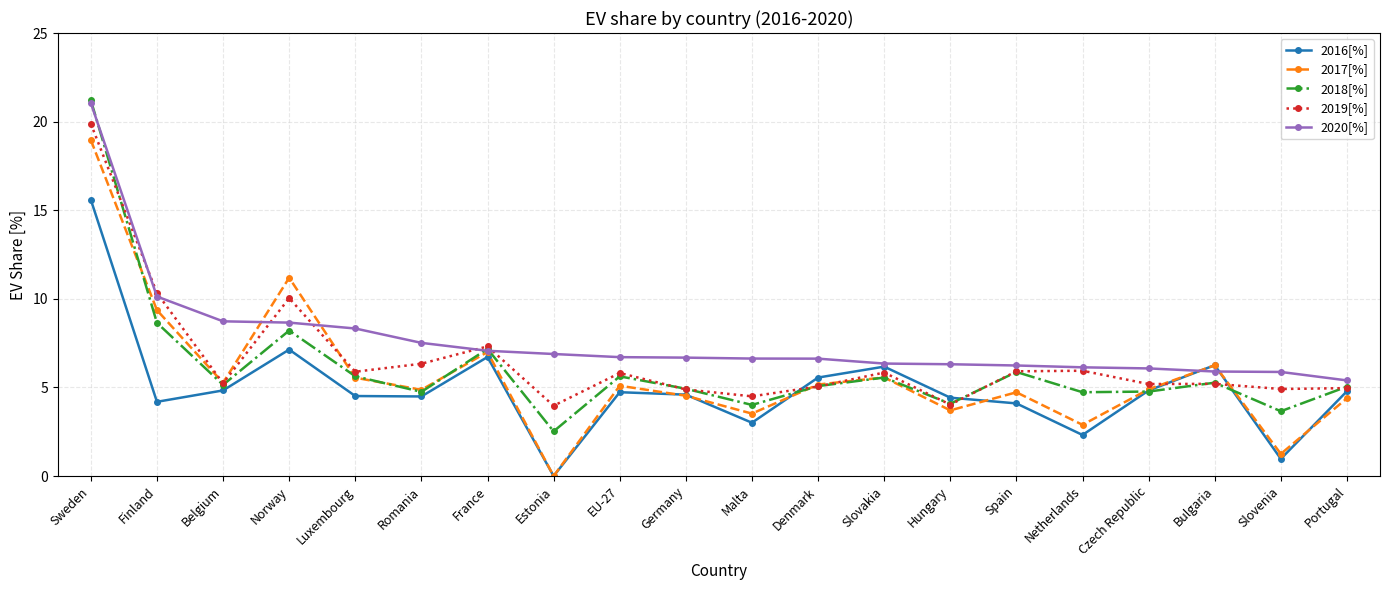

Is this an area chart (filled region under the line)?

No